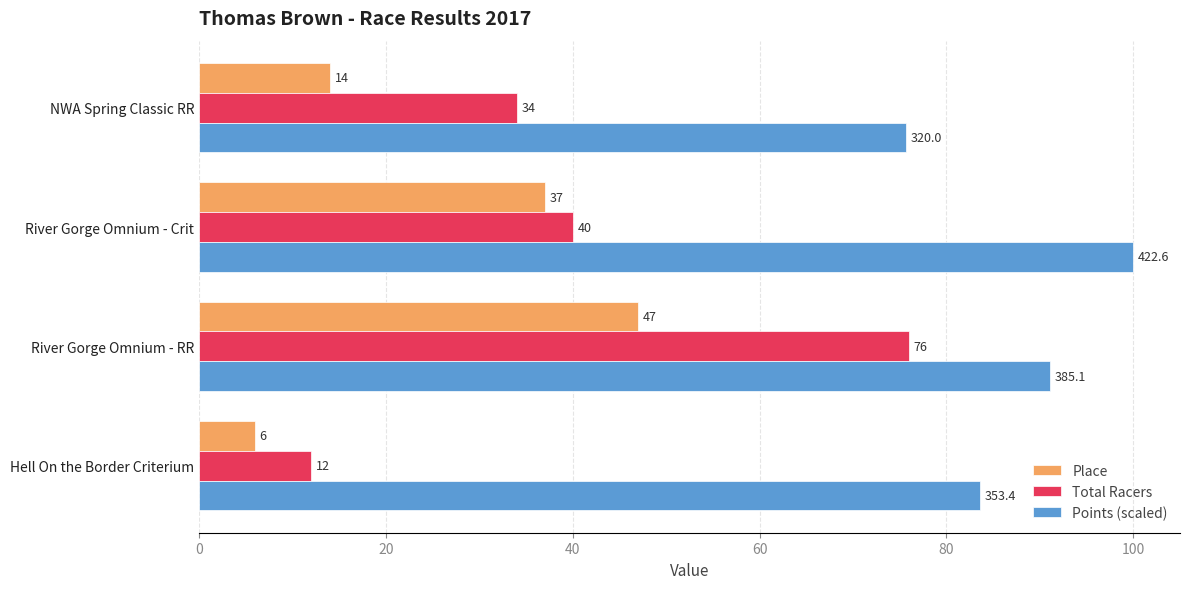

Rank the series by their maximum value, from lowest to highest.

Place, Total Racers, Points (scaled)